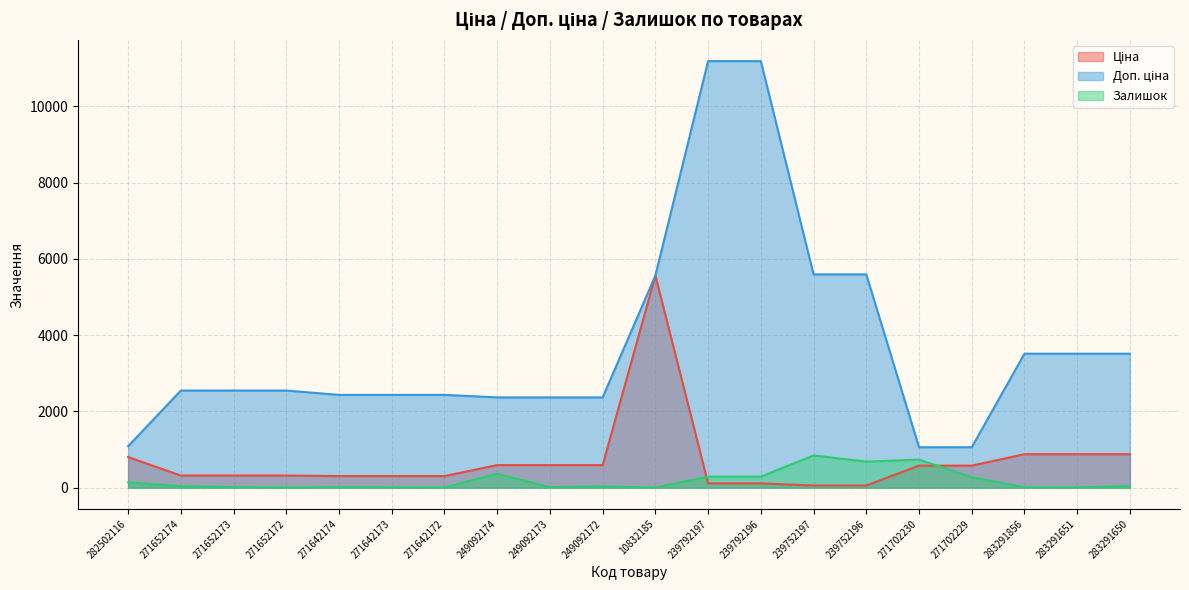

Which has a higher value, 283291856 or 239752197?

283291856